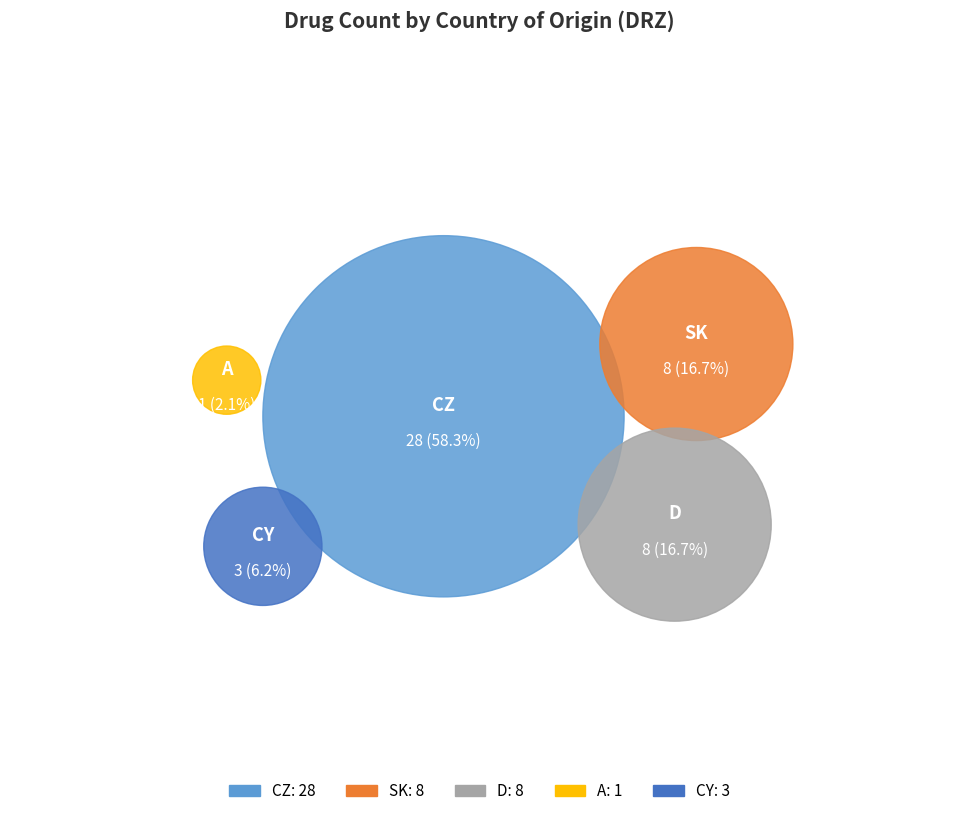

Is D the majority of the pie?

No